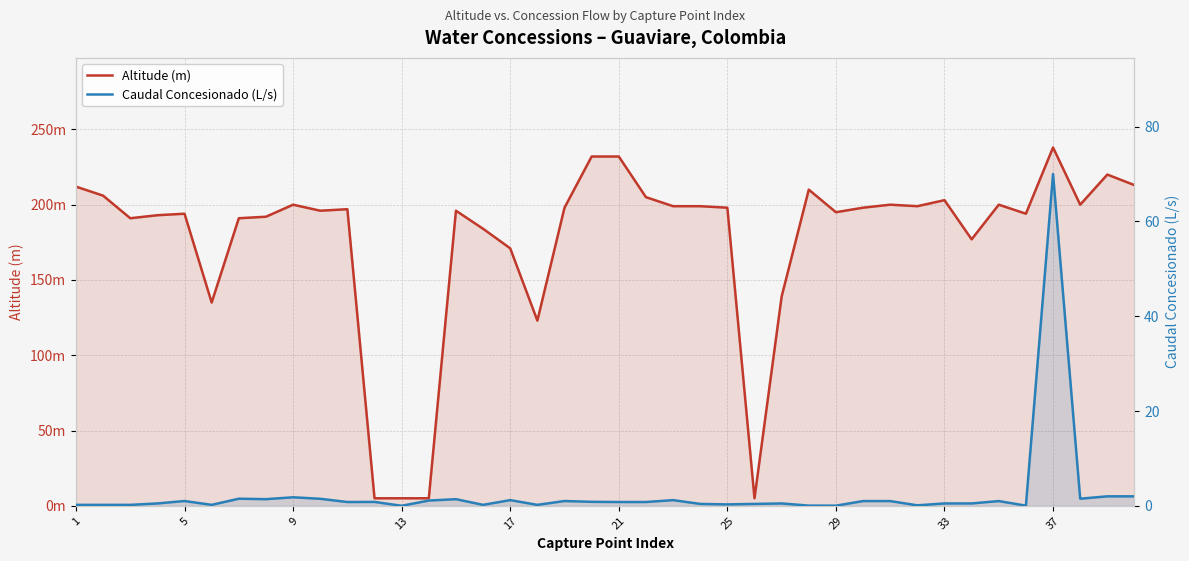

Does the chart have visible grid lines?

Yes